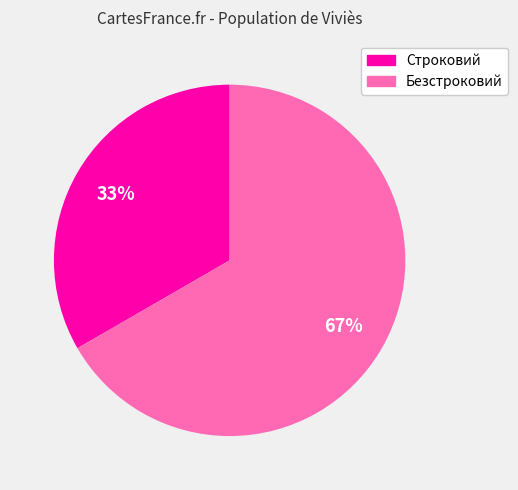

Which slice represents more than half of the pie?

Безстроковий